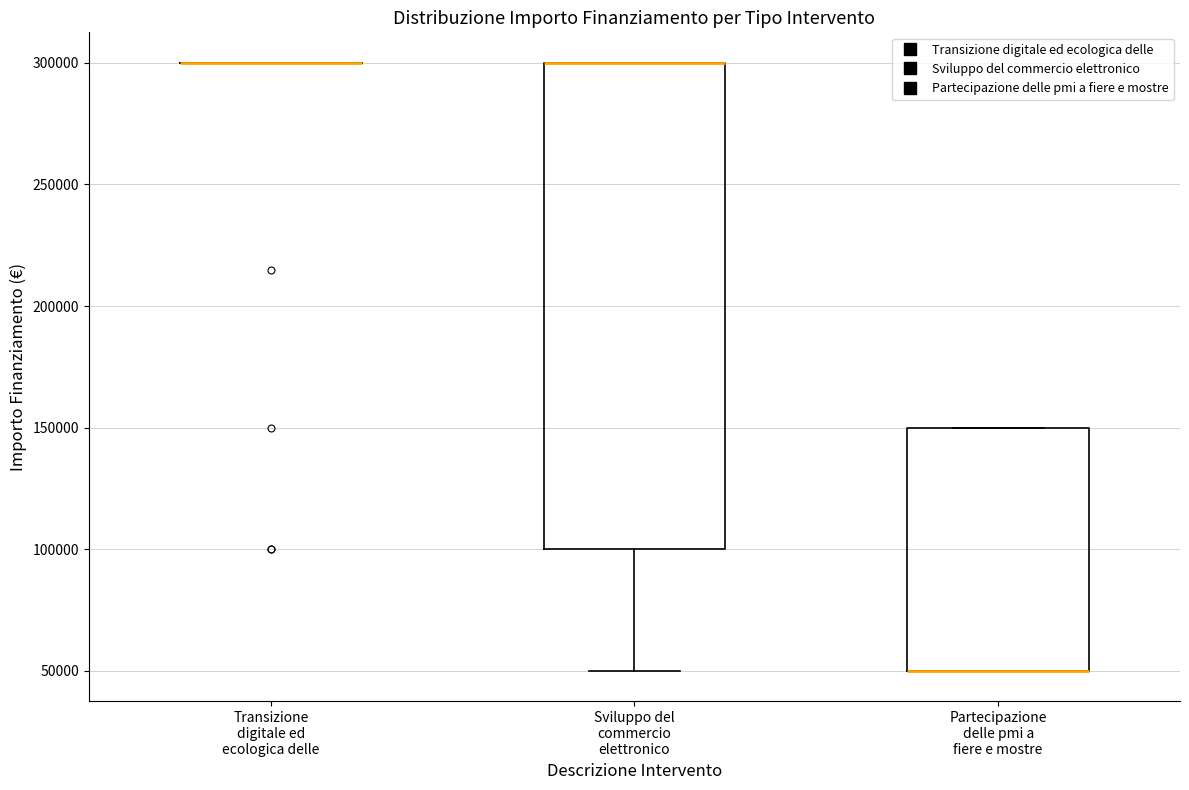

Reading left to right, read every box against the y-axis: the position of its median line, the range the box covers, and the ends of its whiskers. The values are not printed on the chart, so give them approximately, as read against the axis.

Transizione digitale ed ecologica delle: box collapsed to a line at 300000, whiskers 300000 to 300000
Sviluppo del commercio elettronico: median 300000 (drawn on the box's upper edge), box 100000 to 300000, whiskers 50000 to 300000
Partecipazione delle pmi a fiere e mostre: median 50000 (drawn on the box's lower edge), box 50000 to 150000, whiskers 50000 to 150000